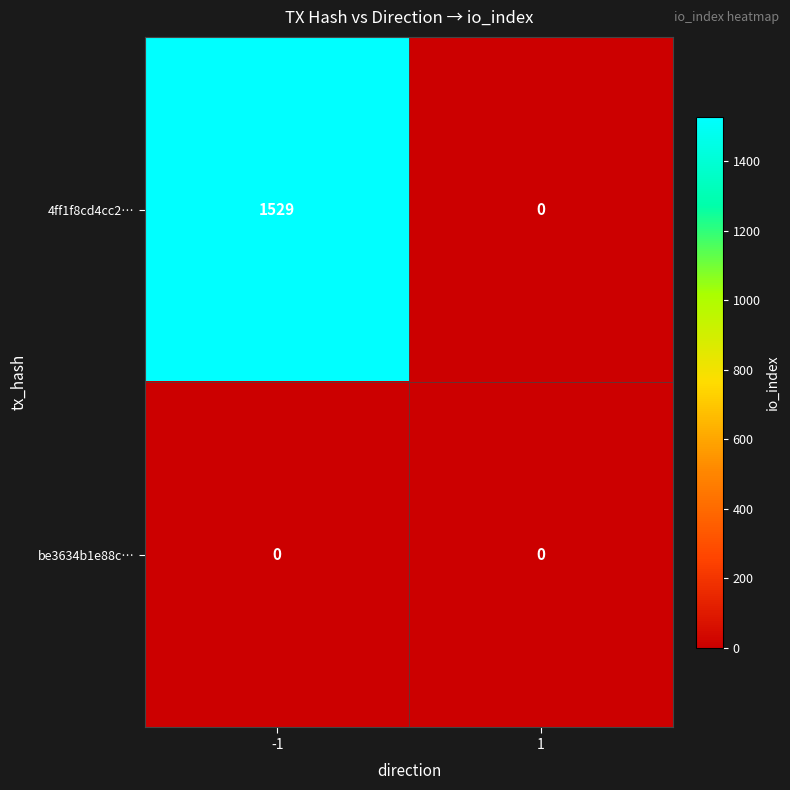

Which series has the largest total across all categories?

4ff1f8cd4cc2…